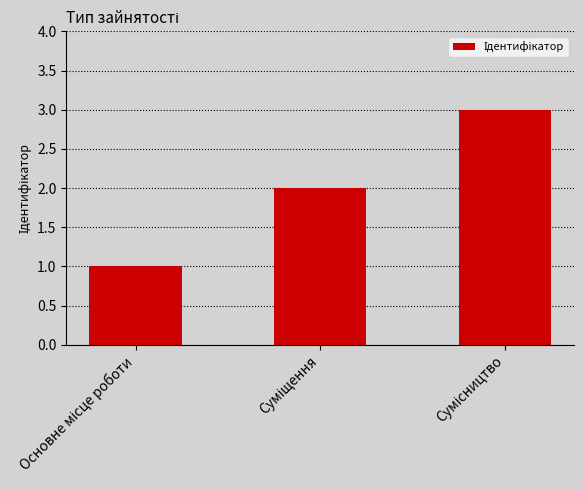

What is the maximum value shown in the chart?

3